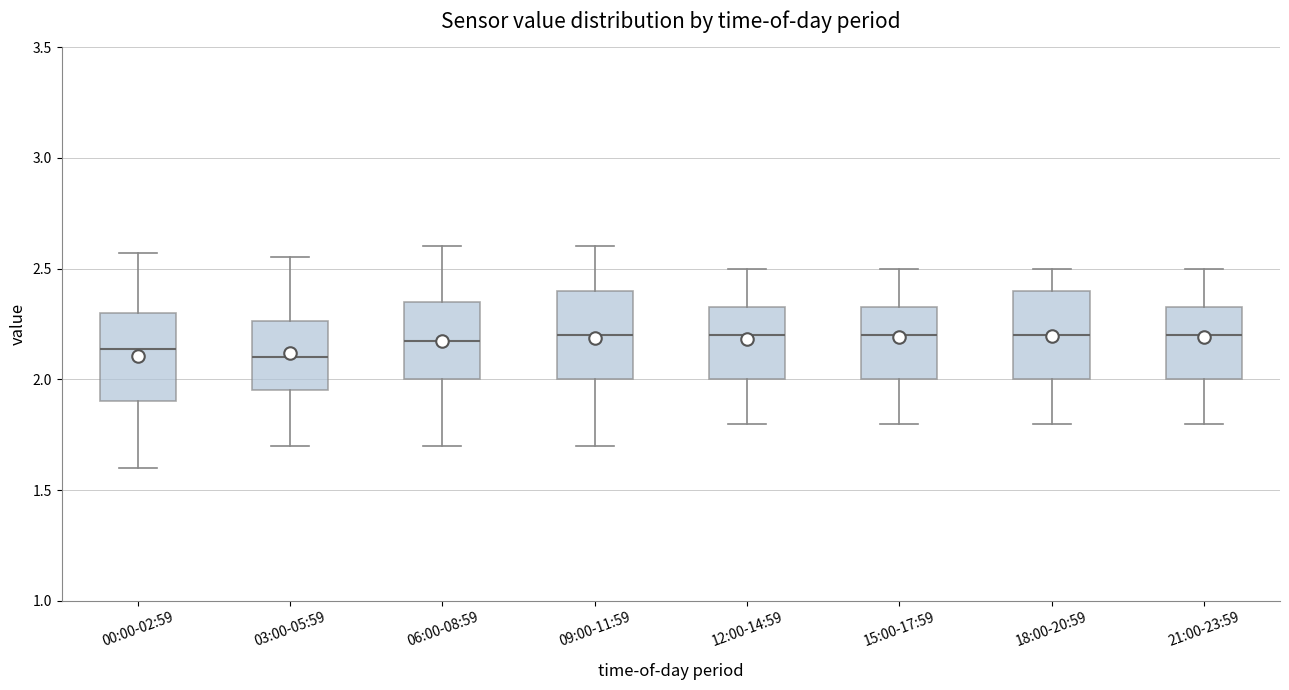

Reading left to right, read every box against the y-axis: the position of its median line, the range the box covers, and the ends of its whiskers. The values are not printed on the chart, so give them approximately, as read against the axis.

00:00-02:59: median 2.15, box 1.90 to 2.30, whiskers 1.60 to 2.55
03:00-05:59: median 2.10, box 1.95 to 2.25, whiskers 1.70 to 2.55
06:00-08:59: median 2.20, box 2.00 to 2.35, whiskers 1.70 to 2.60
09:00-11:59: median 2.20, box 2.00 to 2.40, whiskers 1.70 to 2.60
12:00-14:59: median 2.20, box 2.00 to 2.35, whiskers 1.80 to 2.50
15:00-17:59: median 2.20, box 2.00 to 2.35, whiskers 1.80 to 2.50
18:00-20:59: median 2.20, box 2.00 to 2.40, whiskers 1.80 to 2.50
21:00-23:59: median 2.20, box 2.00 to 2.35, whiskers 1.80 to 2.50